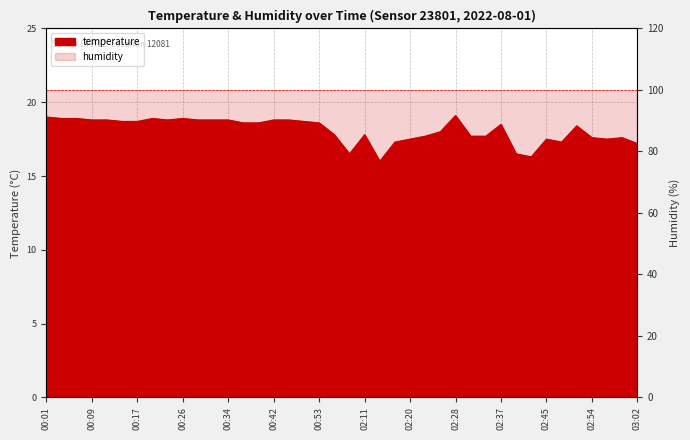

At which label does the data first exceed 18?

00:01